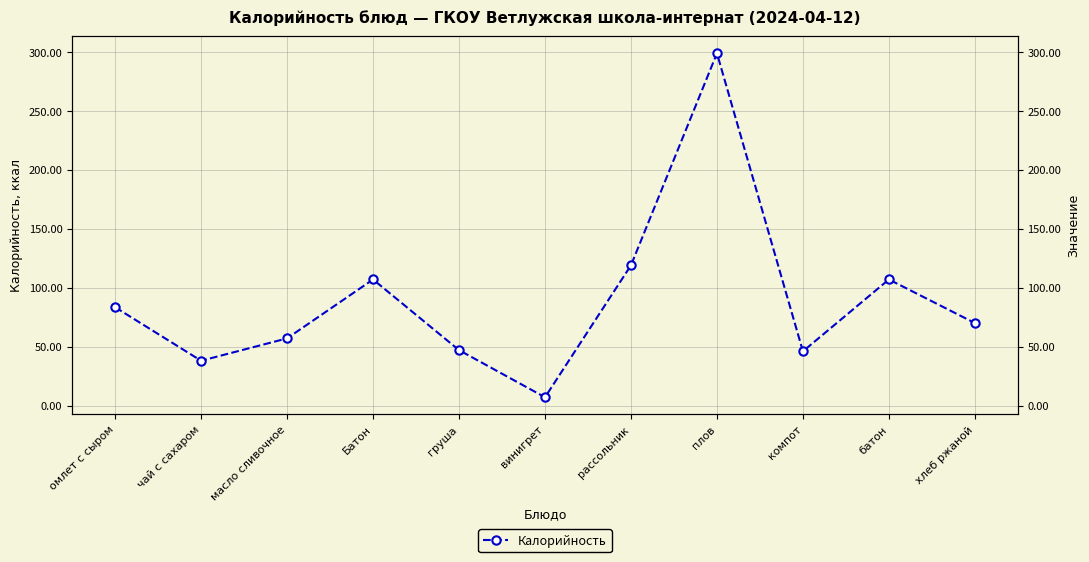

What is the label of the 7th point from the left?

рассольник